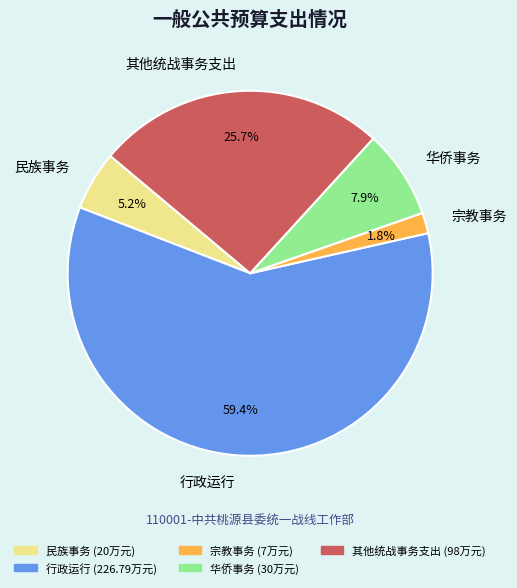

What is the total percentage of 其他统战事务支出 and 行政运行?

85.1%